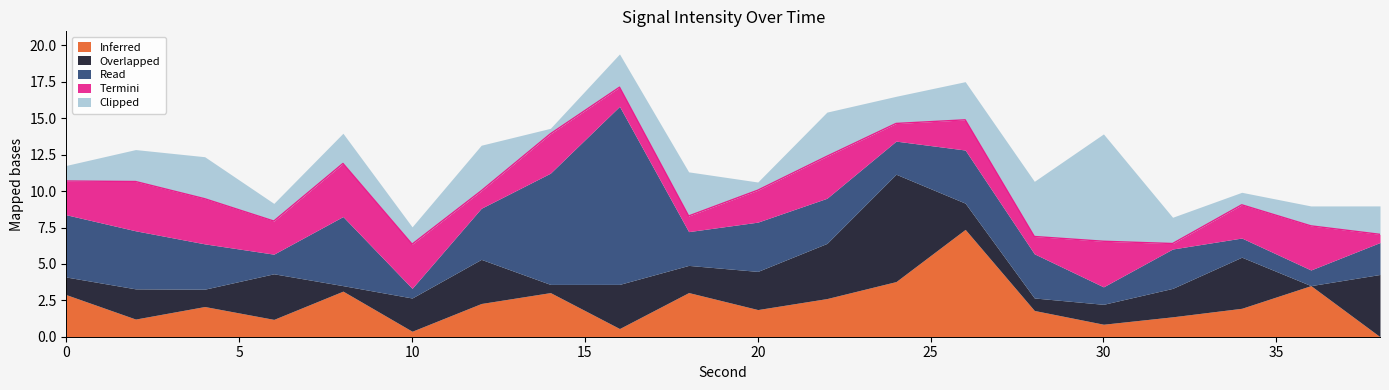

Does the chart display data point markers on the line(s)?

No